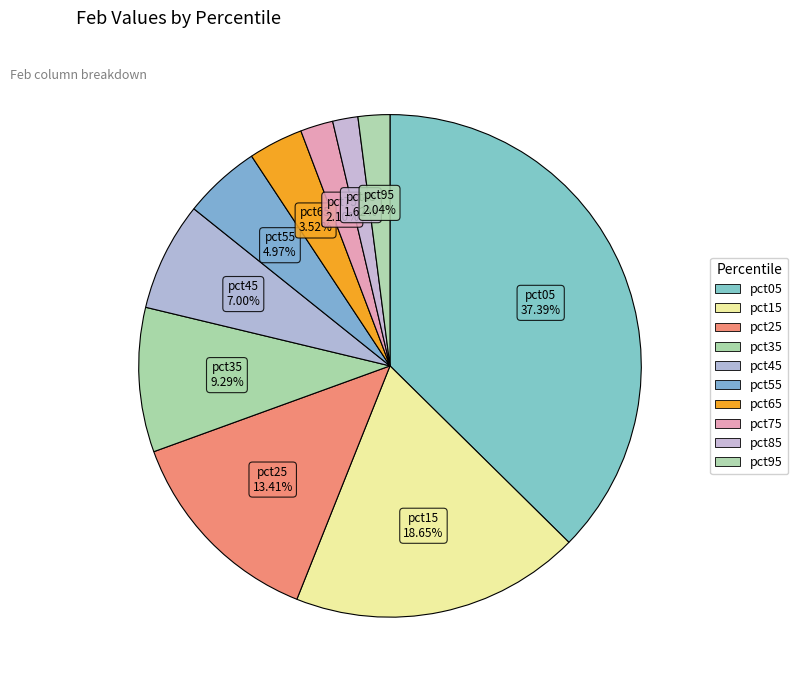

What is the change in value from pct45 to pct65?

-0.3